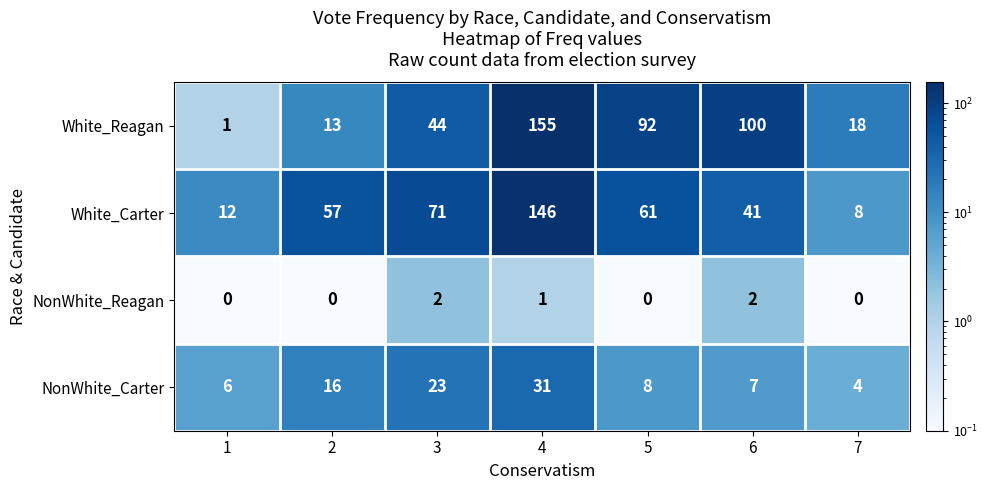

Reading right to left, transcribe all the data shown in this chart.

White_Reagan: 18	100	92	155	44	13	1
White_Carter: 8	41	61	146	71	57	12
NonWhite_Reagan: 0	2	0	1	2	0	0
NonWhite_Carter: 4	7	8	31	23	16	6